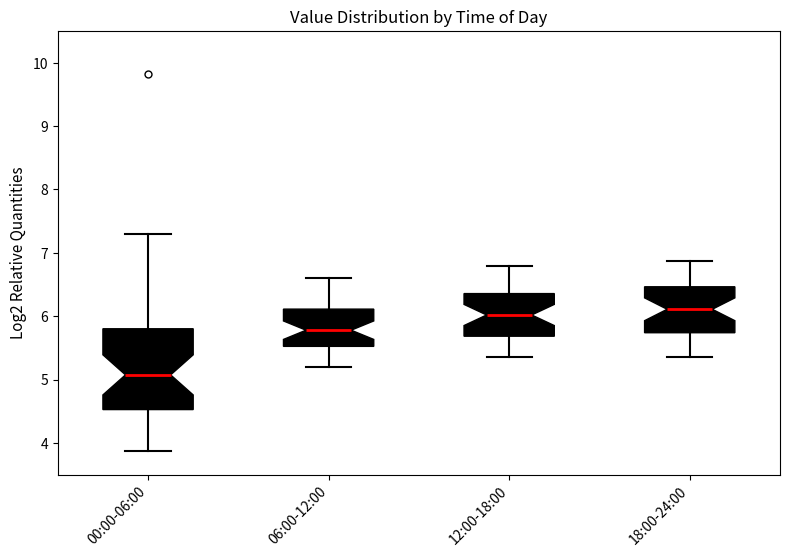

Comparing the boxes themselves (not the whiskers), which one is the tallest?

00:00-06:00